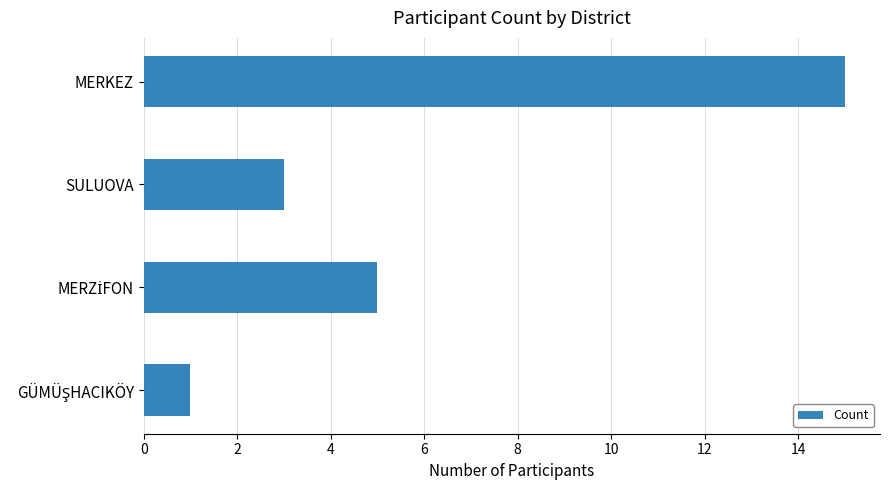

What is the greatest value displayed?

15